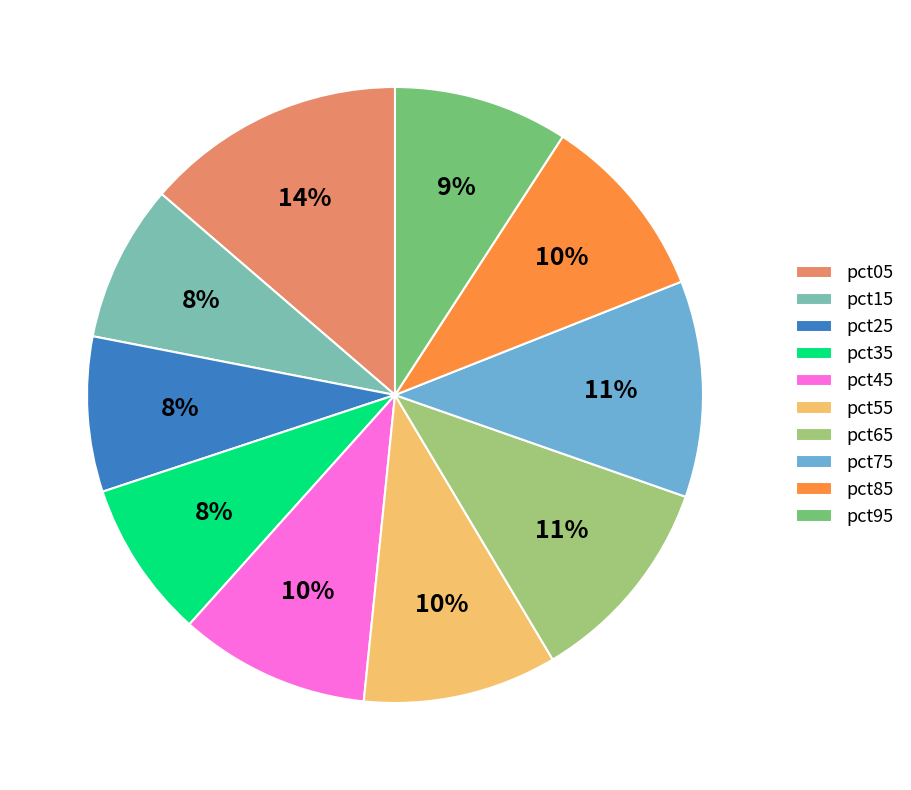

Do pct35 and pct65 together represent more than half of the pie?

No